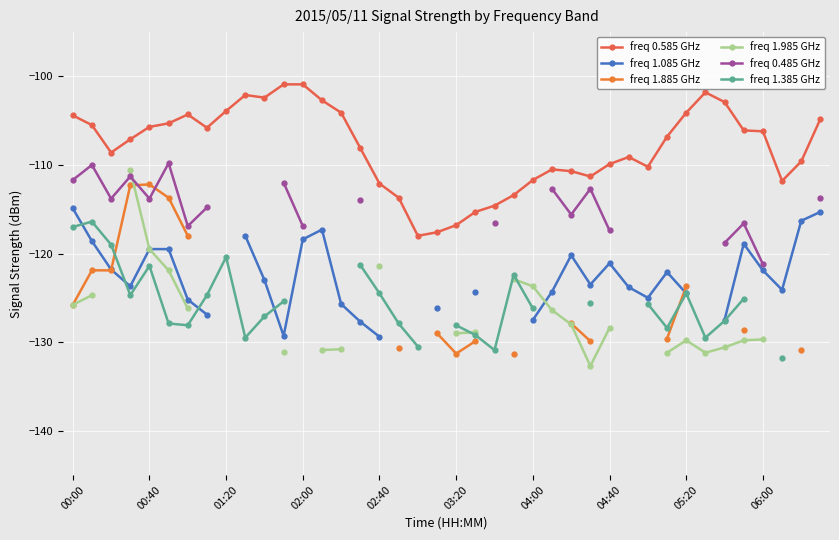

True or false: freq 0.585 GHz has more than 1 points higher than both neighbors.

True